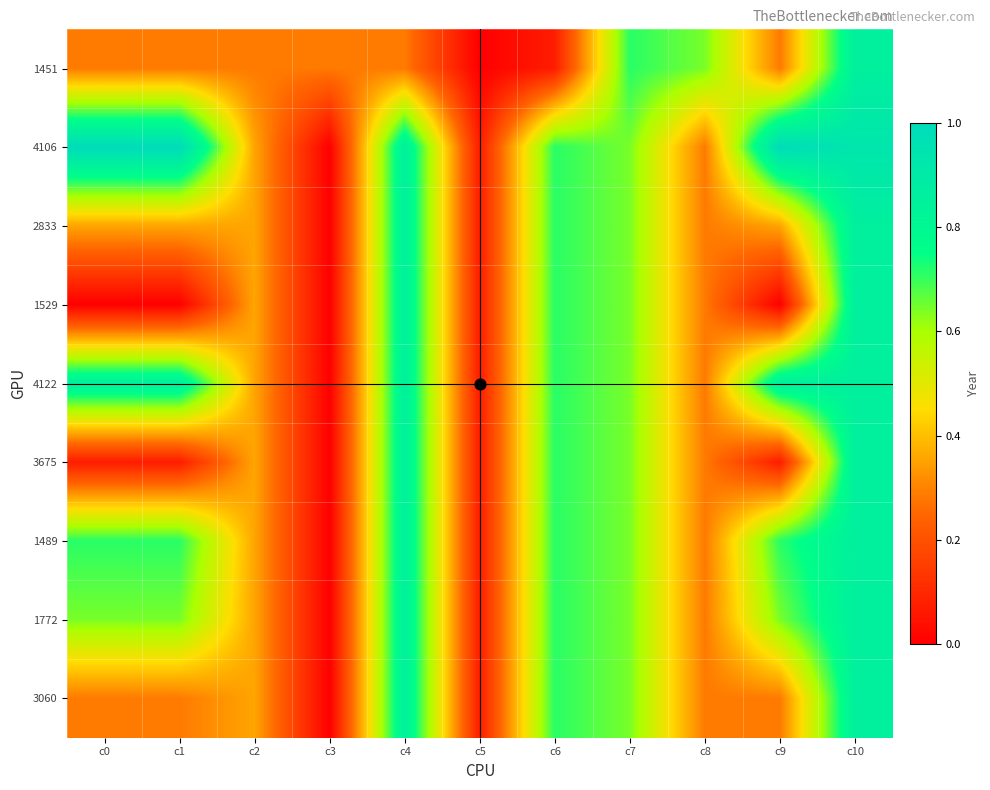

At which category is the sum across all series the highest?

c10